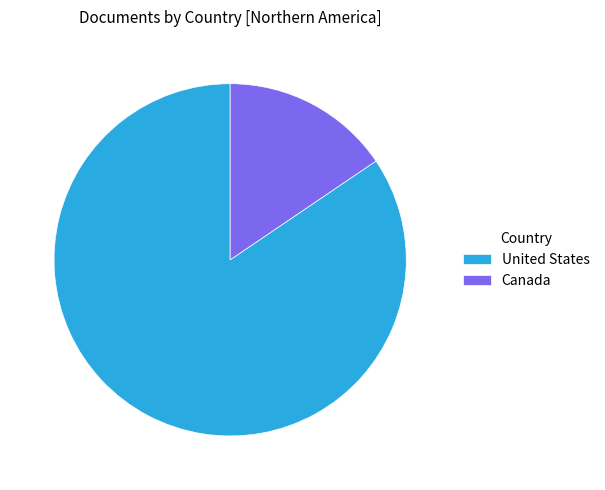

Combined, do United States and Canada account for over 50%?

Yes